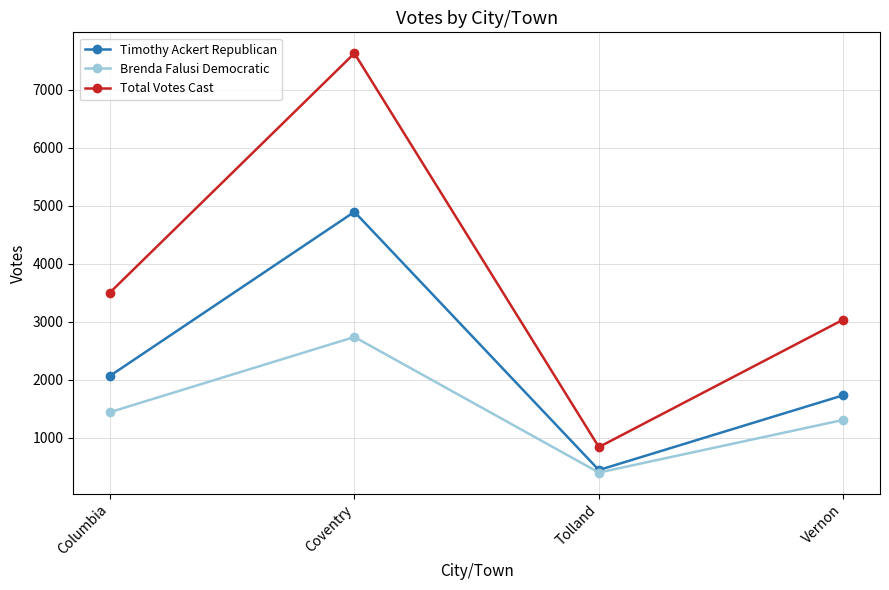

At Columbia, list the series in order from smallest to largest.

Brenda Falusi Democratic, Timothy Ackert Republican, Total Votes Cast